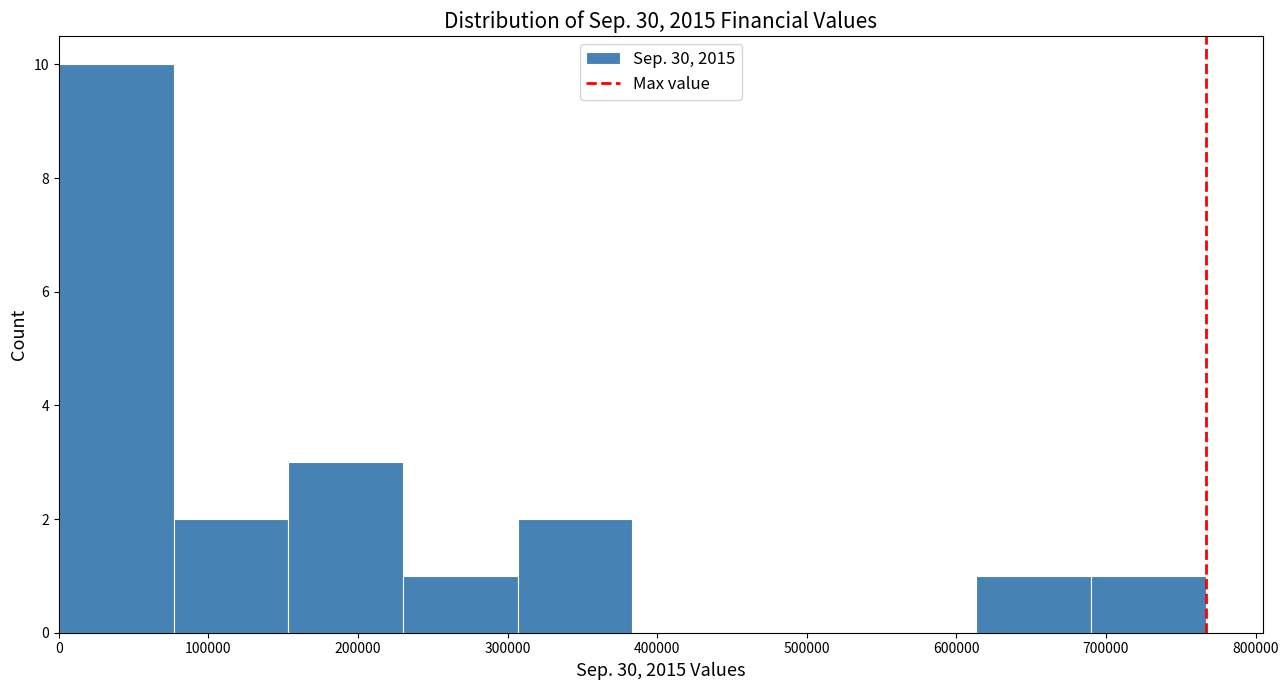

Reading left to right, list every bar in this chart as the range it spans on the x-axis followed by its height. Neither the bar edges nor the heights are printed on the chart, so give them approximately, as read against the axes.

0 to 80000: 10
80000 to 150000: 2
150000 to 230000: 3
230000 to 310000: 1
310000 to 380000: 2
380000 to 460000: 0
460000 to 540000: 0
540000 to 610000: 0
610000 to 690000: 1
690000 to 770000: 1